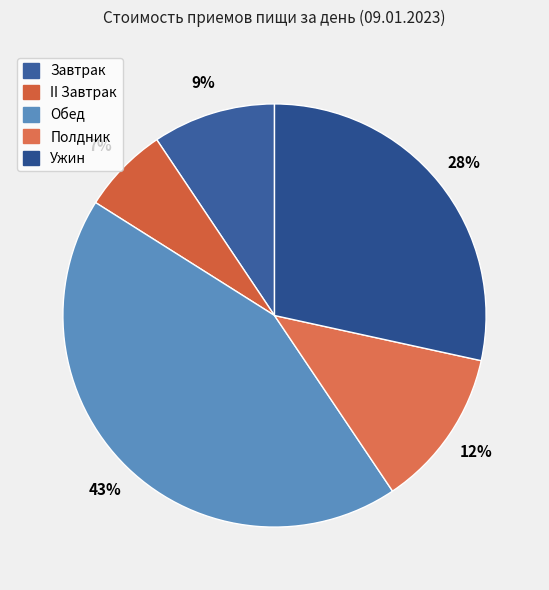

To the nearest percent, what is the difference between the II Завтрак and Ужин slice percentages?

22%